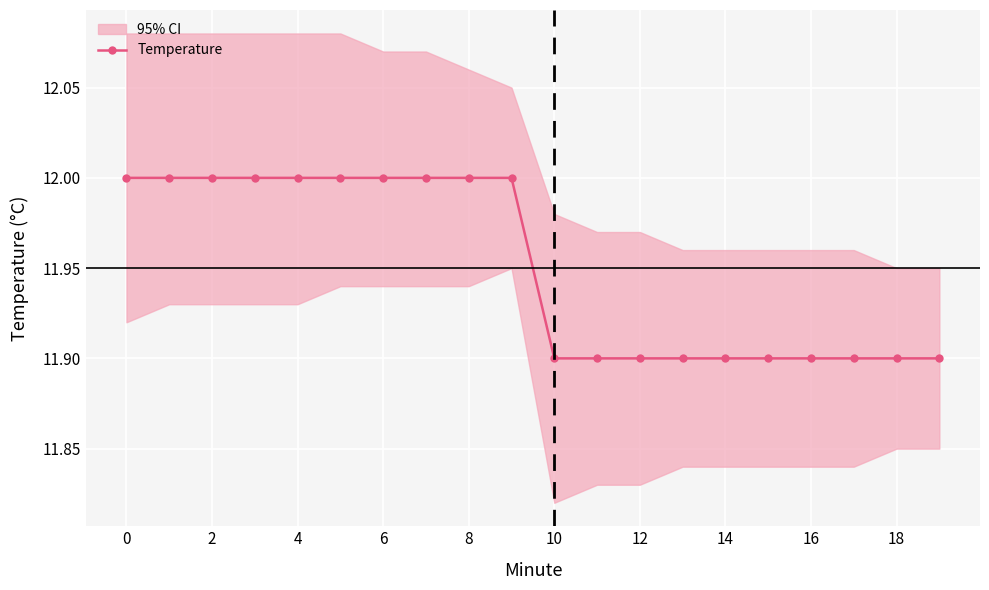

The Temperature series shows 11.9 at 16. True or false?

True